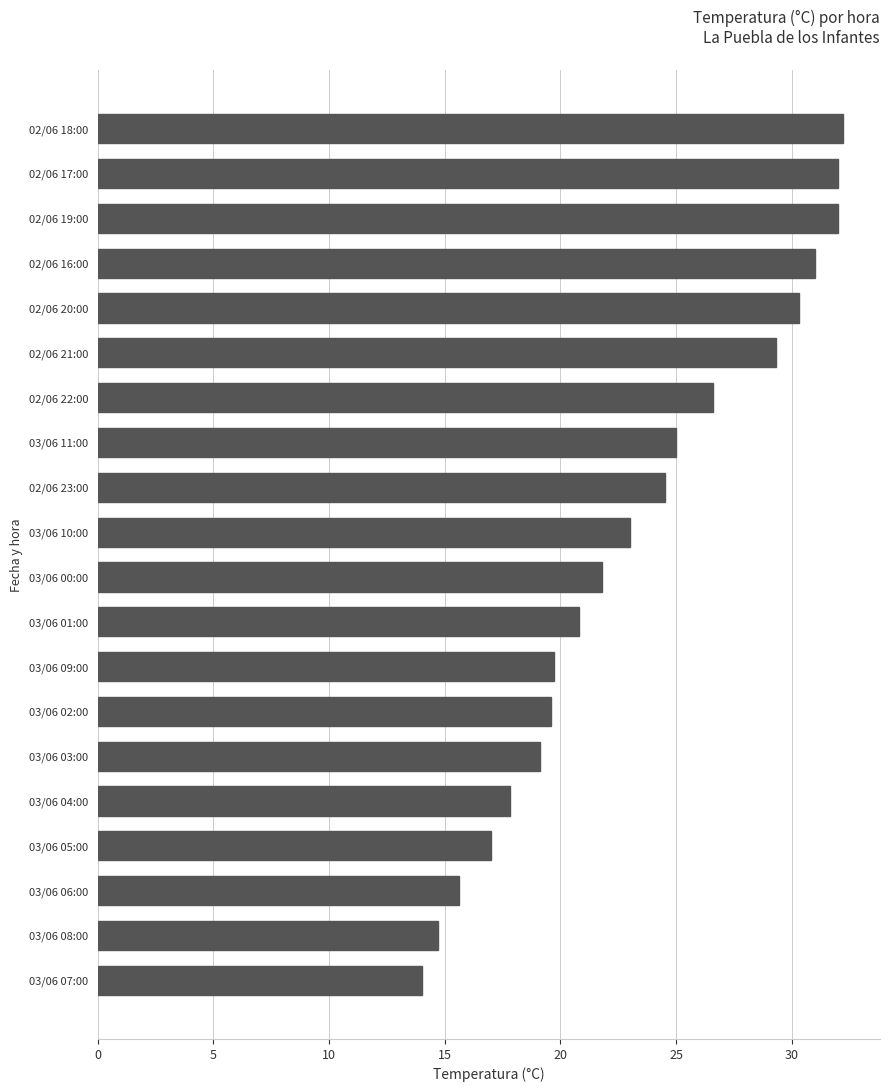

How many distinct data groups are displayed?

1